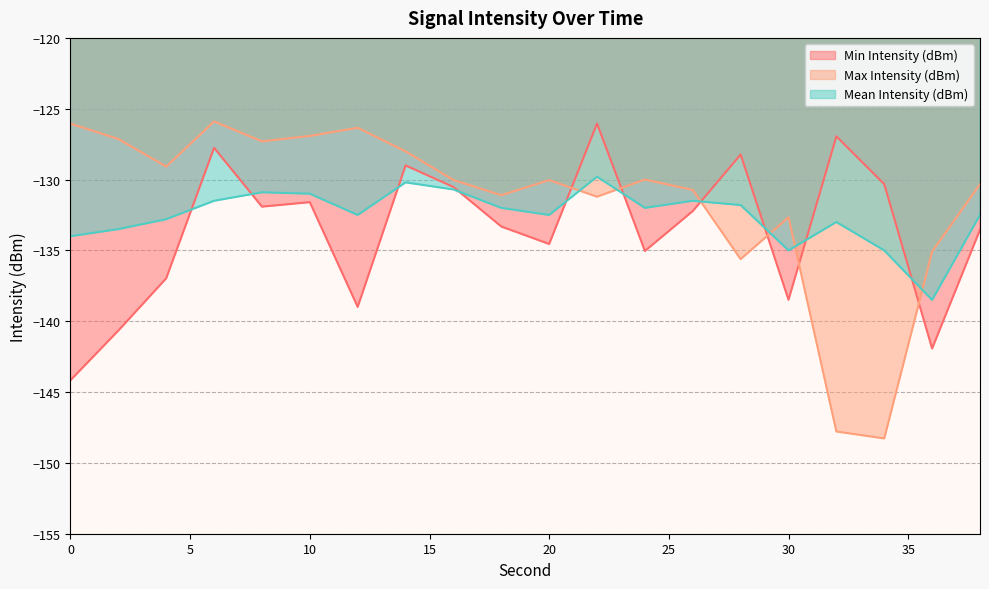

Between 6 and 30, which series saw the biggest shift?

Min Intensity (dBm)